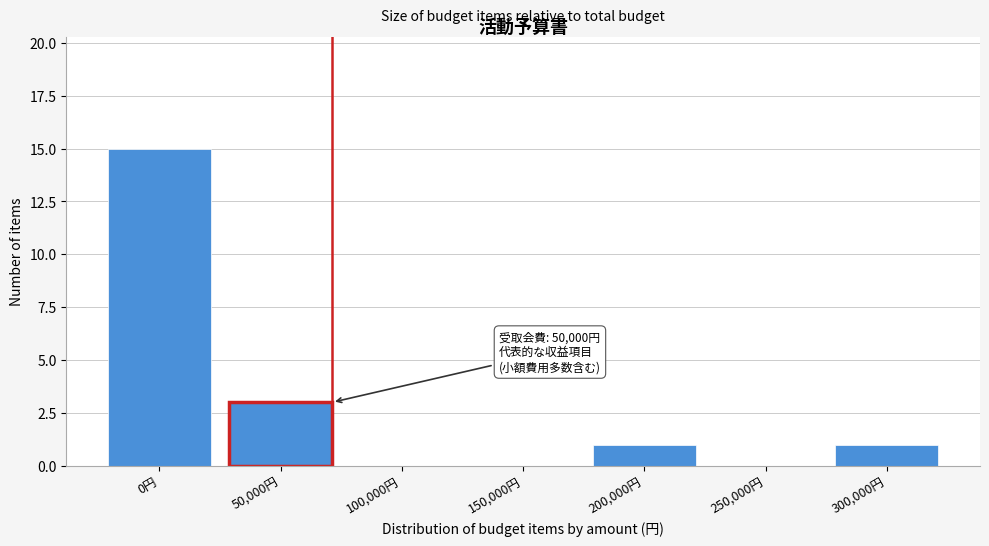

Reading left to right, extract all data points from this chart.

0円=15	50,000円=3	100,000円=0	150,000円=0	200,000円=1	250,000円=0	300,000円=1